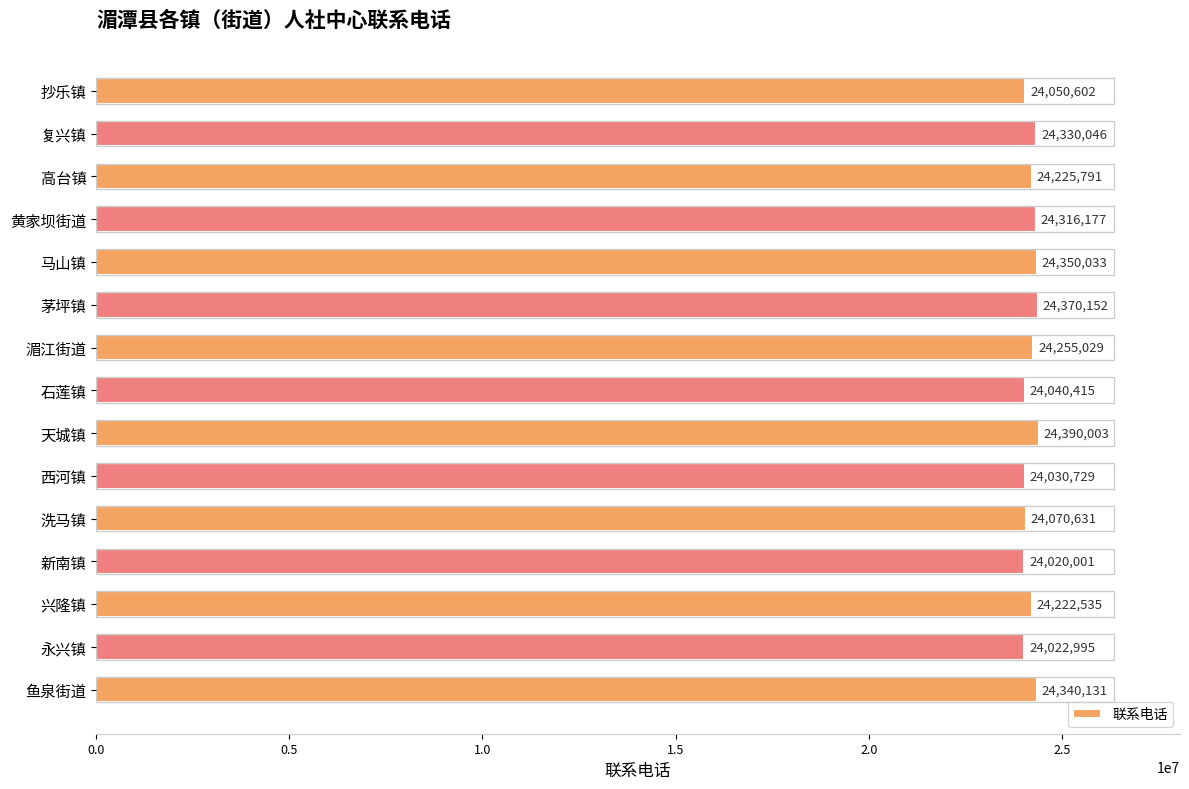

The chart shows a value of 24370152 at 茅坪镇. True or false?

True